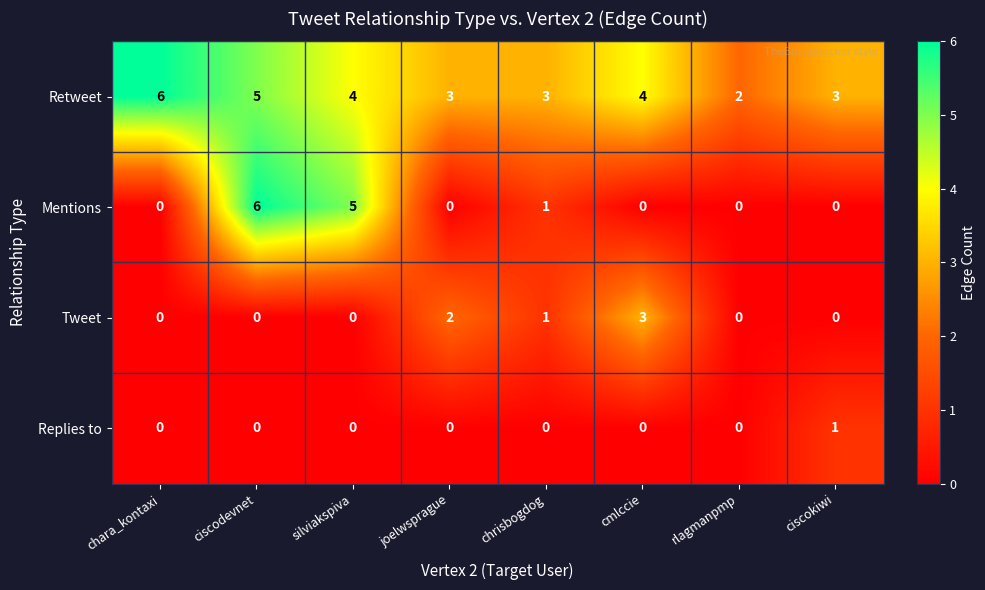

What is the spread (max minus min) of values at joelwsprague?

3